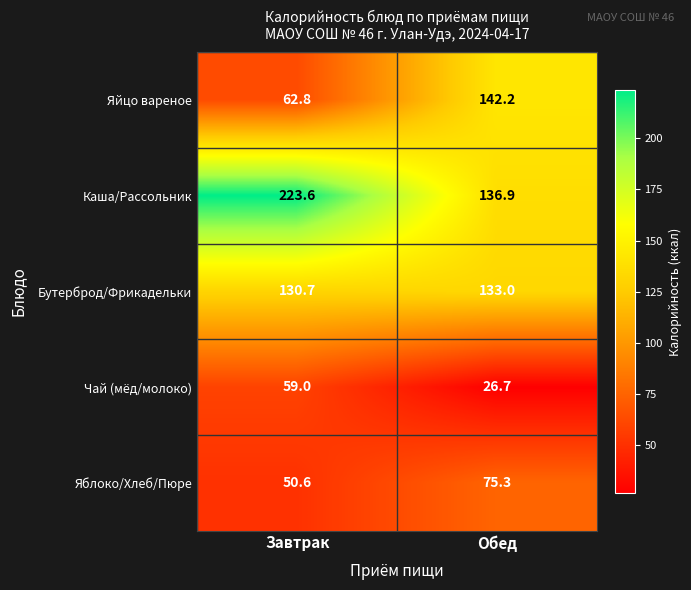

Reading left to right, extract all data points from this chart.

Яйцо вареное: Завтрак=62.8	Обед=142.2
Каша/Рассольник: Завтрак=223.6	Обед=136.9
Бутерброд/Фрикадельки: Завтрак=130.7	Обед=133.0
Чай (мёд/молоко): Завтрак=59.0	Обед=26.7
Яблоко/Хлеб/Пюре: Завтрак=50.6	Обед=75.3